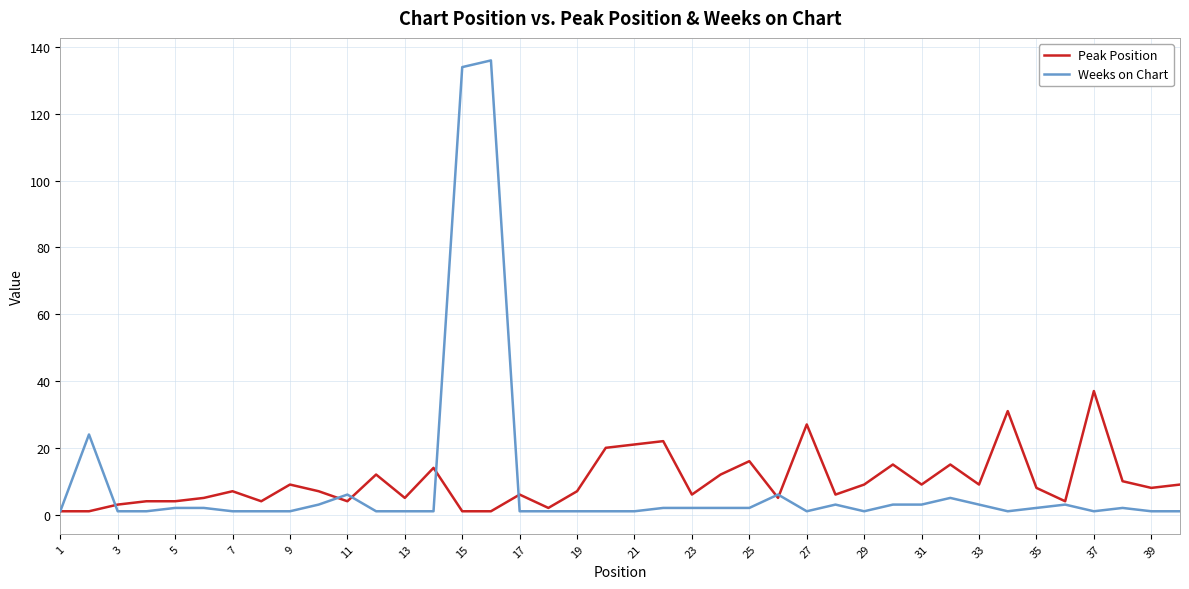

Which series has the widest spread of values?

Weeks on Chart